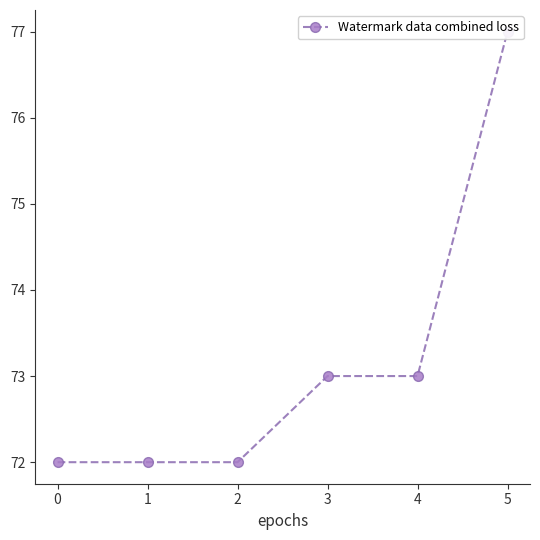

Is this an area chart (filled region under the line)?

No